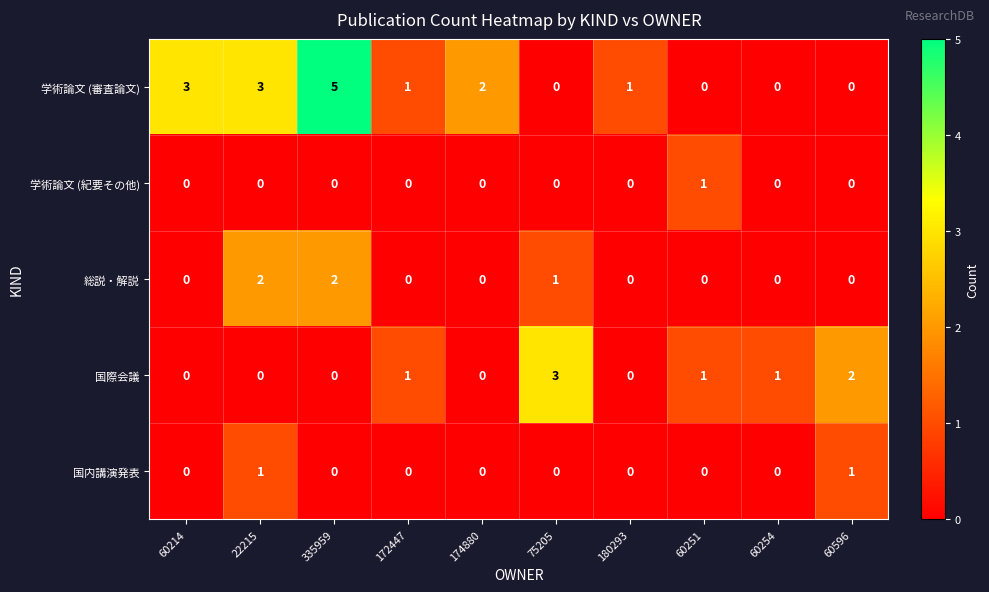

What is the spread (max minus min) of values at 60214?

3